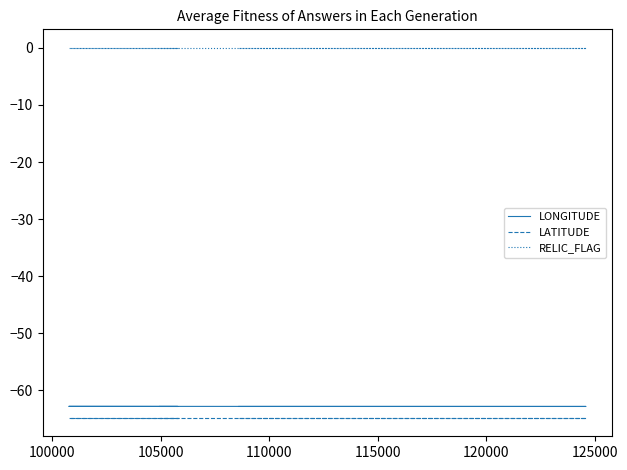

True or false: LATITUDE and RELIC_FLAG intersect in this chart.

False